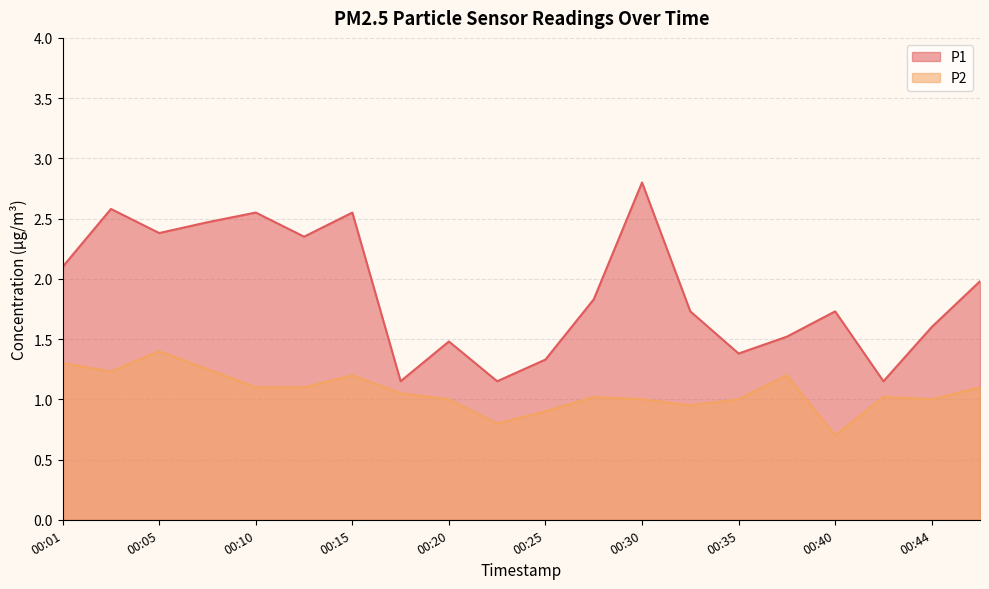

What is the minimum value for P2?

0.7